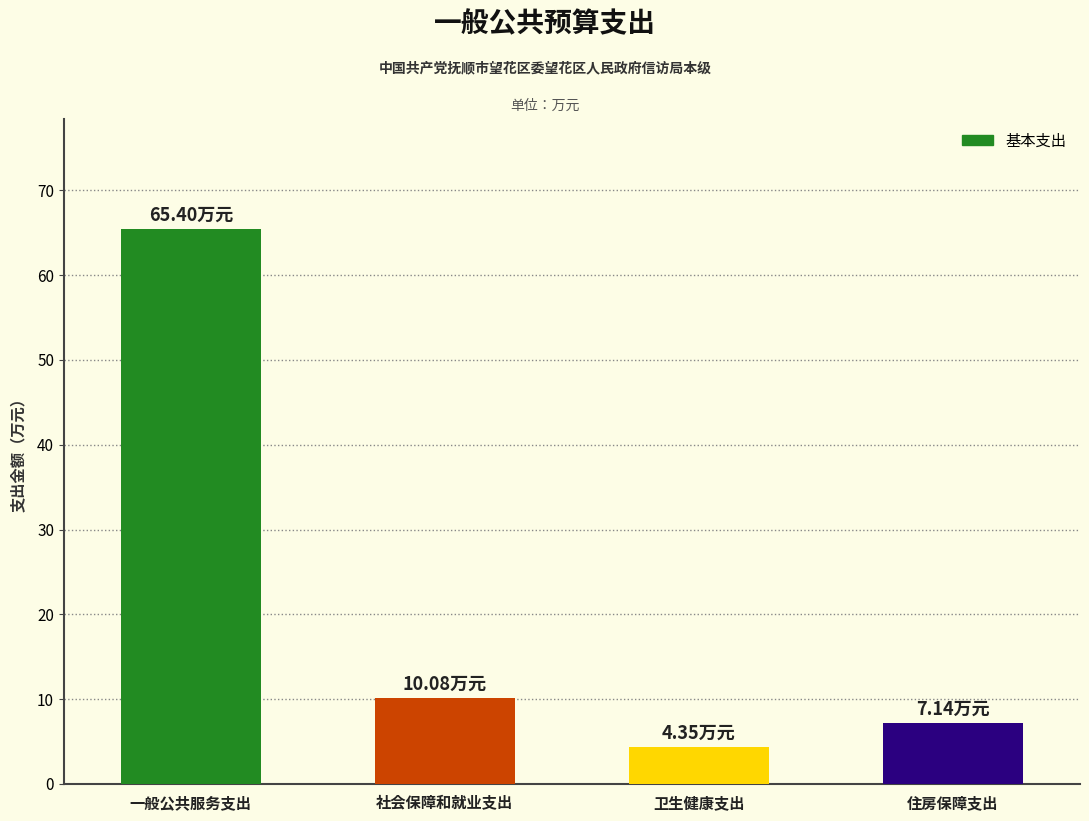

How many values are below 10?

2